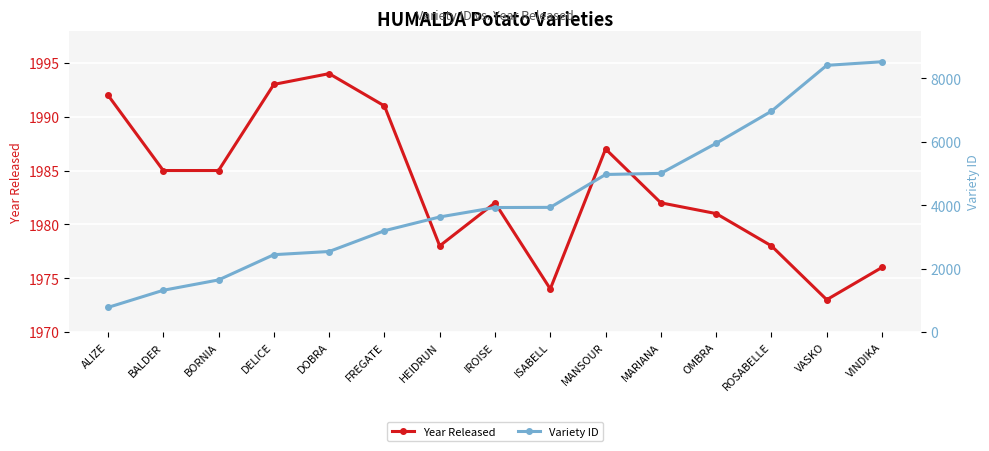

What is the greatest value displayed?

8517